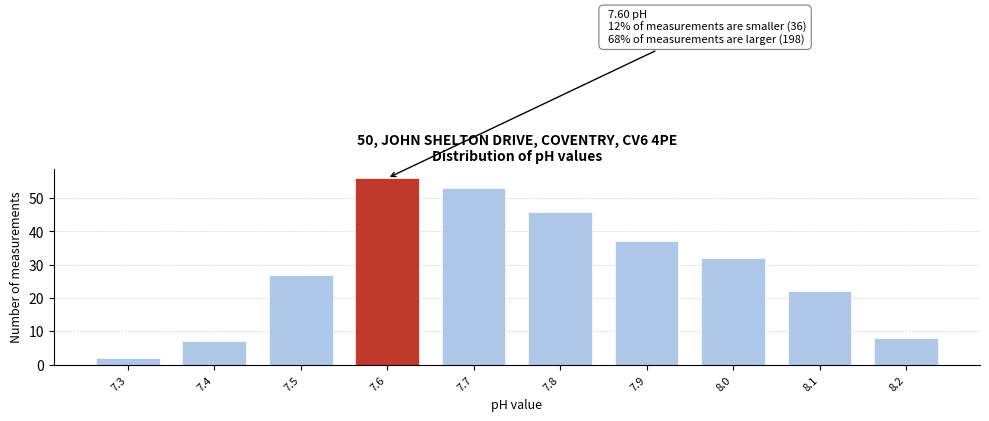

Over which range of the x-axis is the bar tallest?

7.55 to 7.65